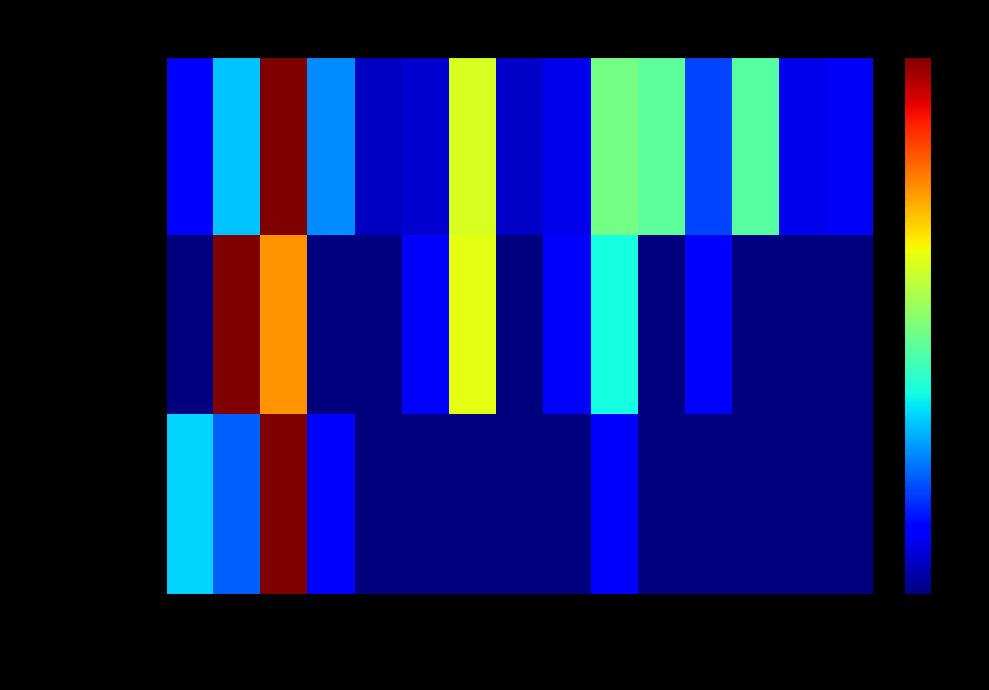

Which has a higher value, Croydon or Lempster?

Lempster